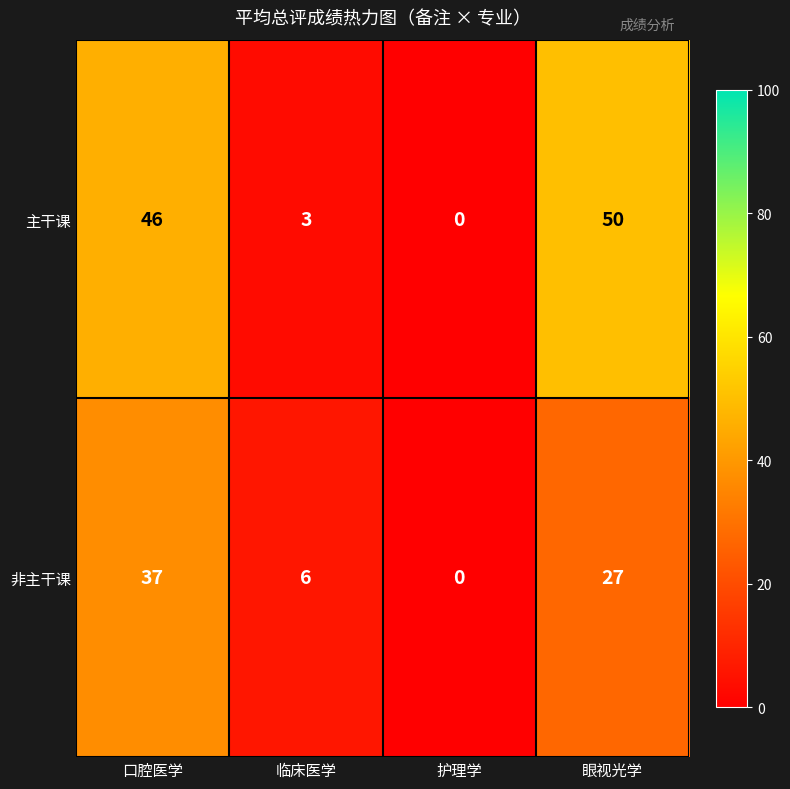

What is the difference between the highest and lowest values at 口腔医学?

9